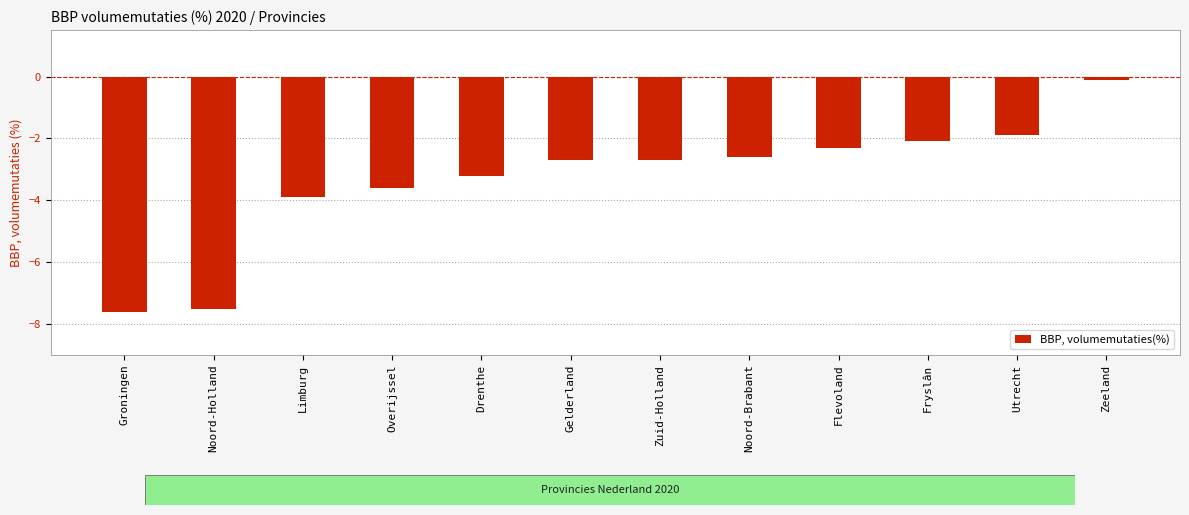

True or false: the data shows -4.6 at Drenthe.

False